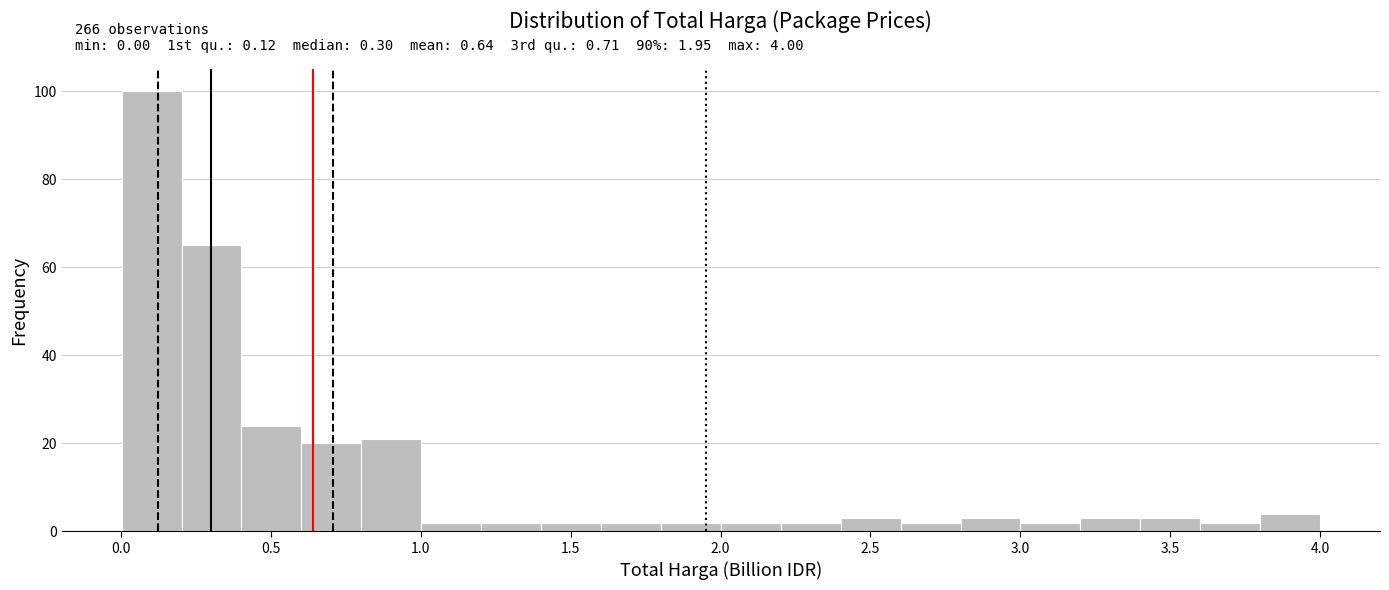

Around what value on the x-axis is the tallest bar? Give the approximate position of its centre, as read against the axis.

0.10